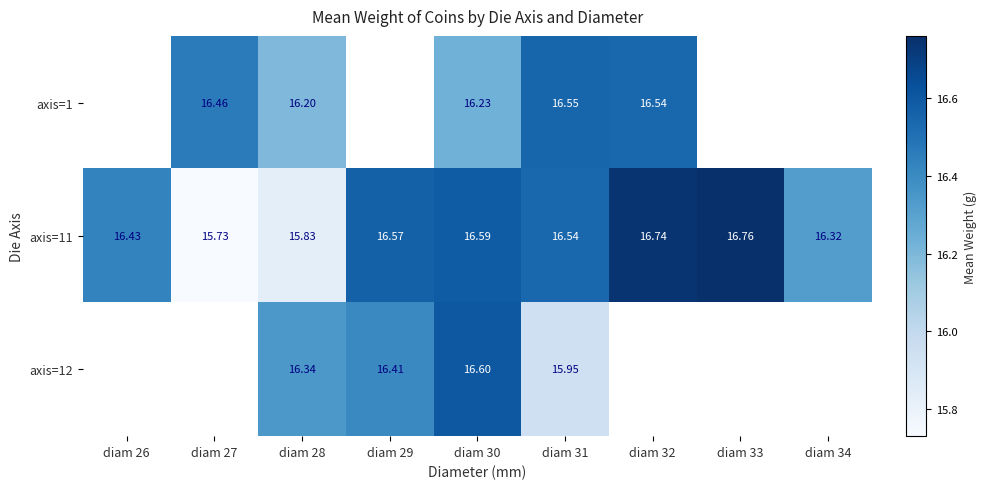

Which has a higher value, diam 32 or diam 27?

diam 32